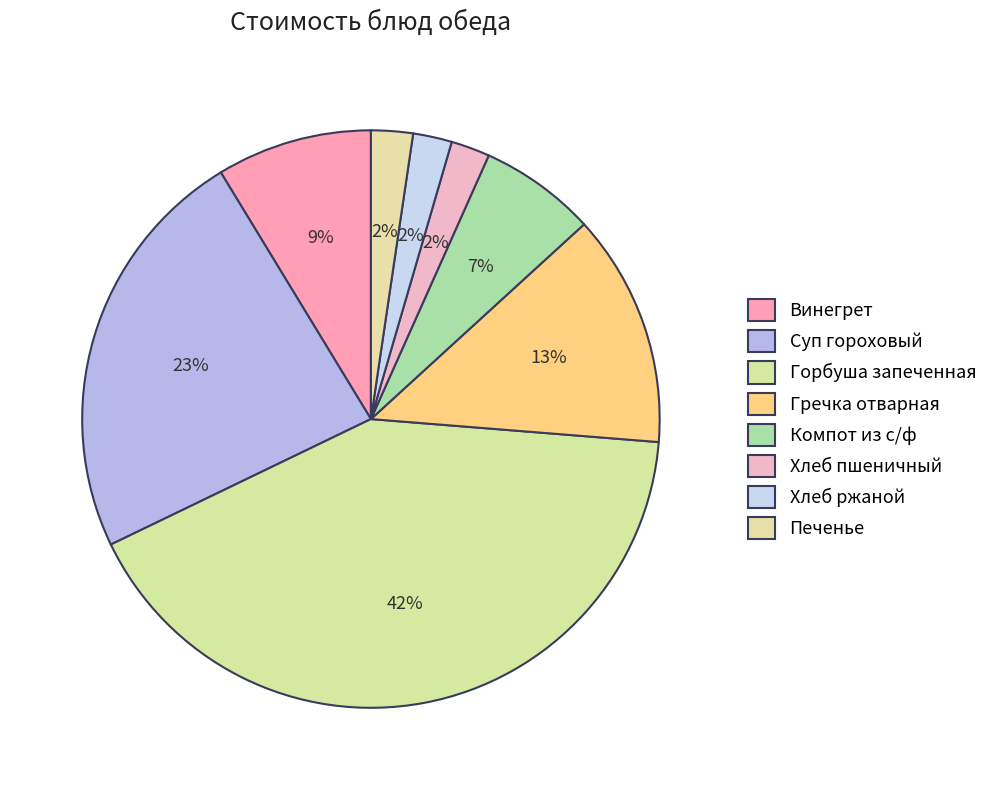

To the nearest percent, what portion does Печенье represent?

2%